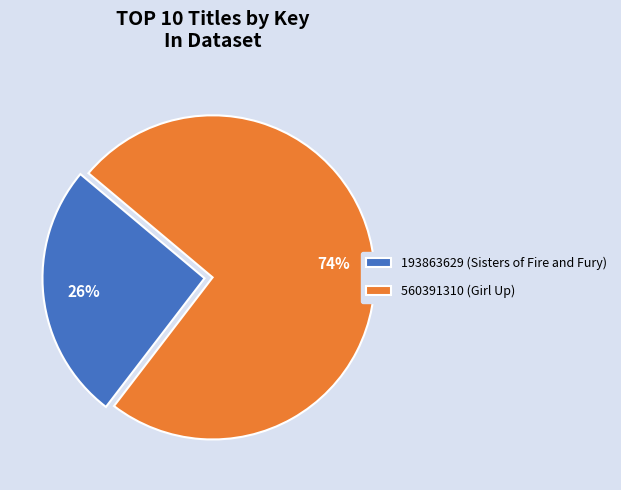

Do 560391310 and 193863629 together represent more than half of the pie?

Yes